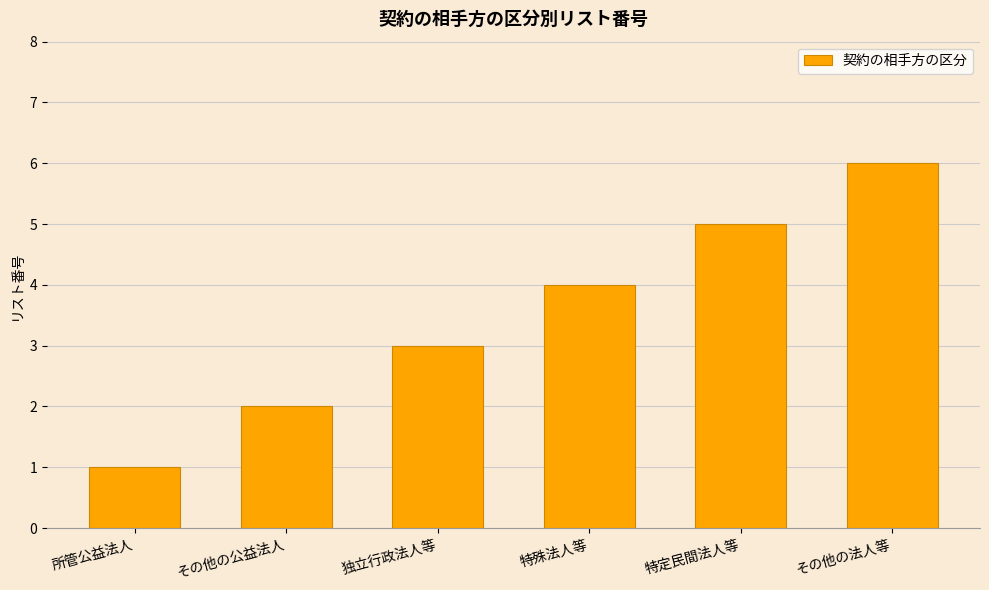

Rank the categories by value from lowest to highest.

所管公益法人, その他の公益法人, 独立行政法人等, 特殊法人等, 特定民間法人等, その他の法人等